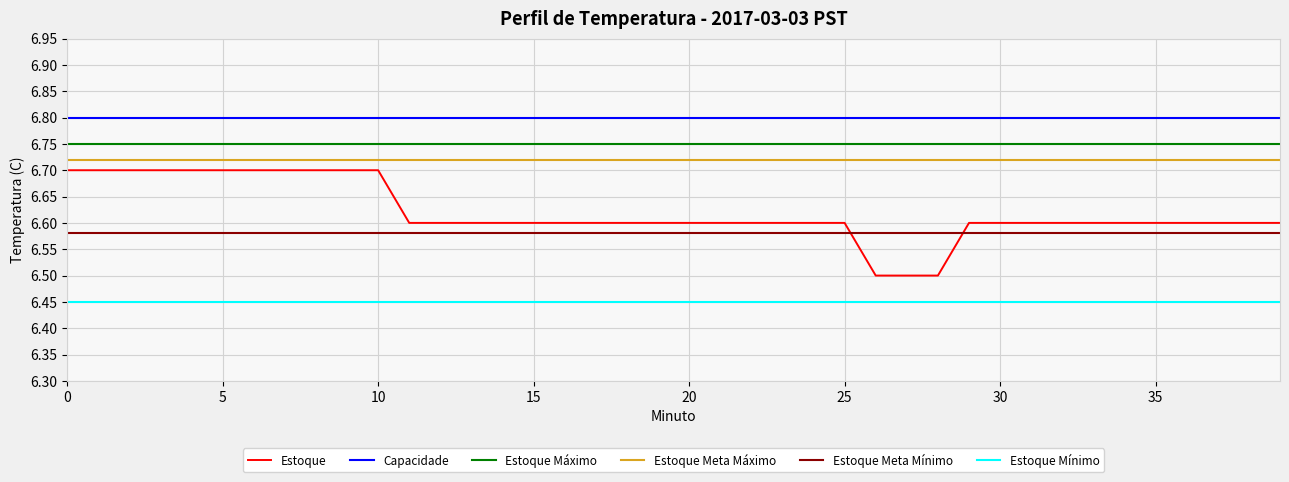

Between 4 and 7, which is larger?

4